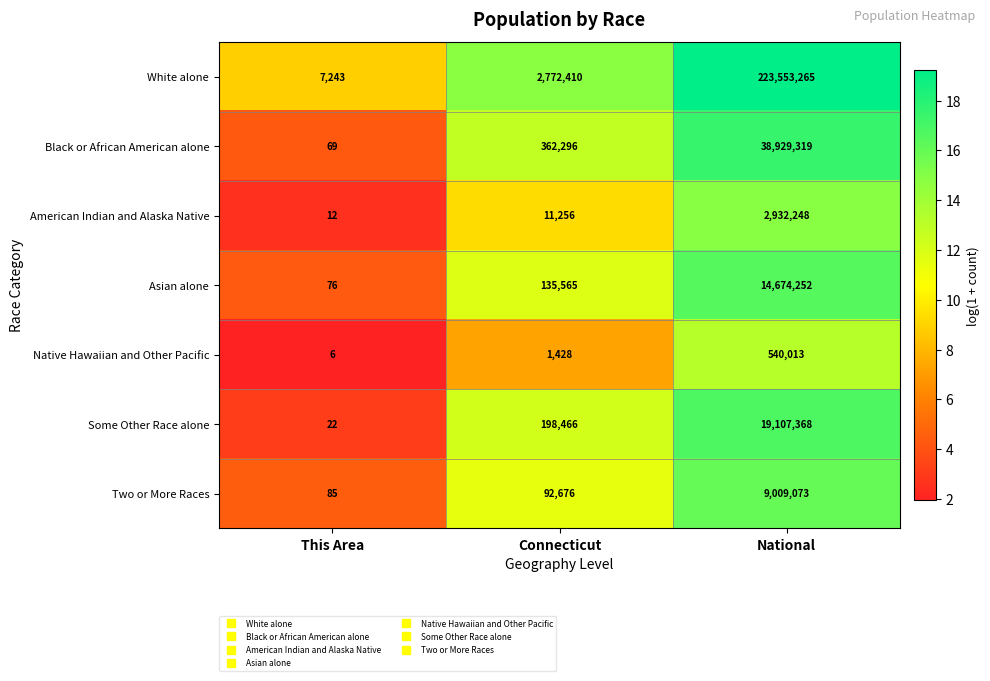

The Asian alone series shows 76 at This Area. True or false?

True